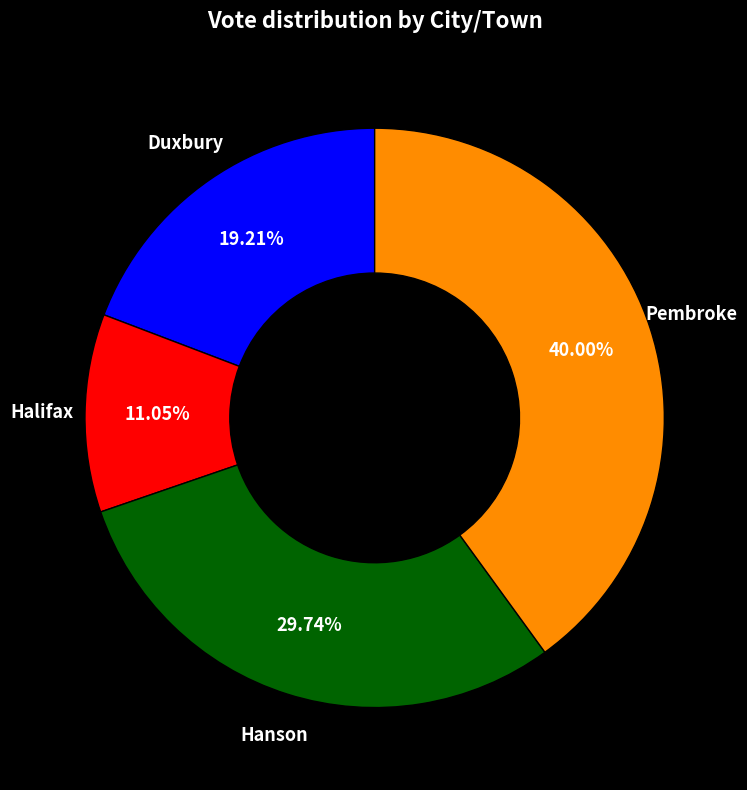

Combined, do Halifax and Hanson account for over 50%?

No